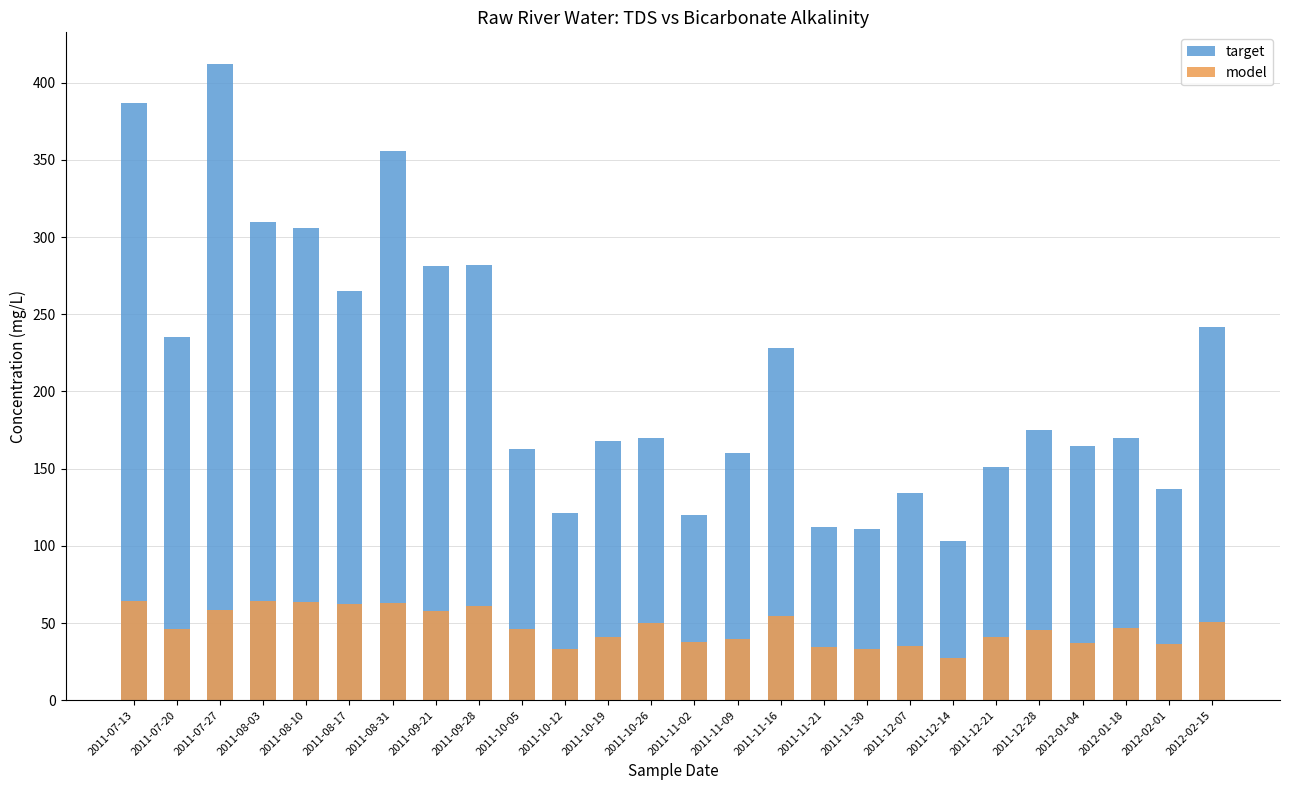

Where does the model series first go above 46?

2011-07-13